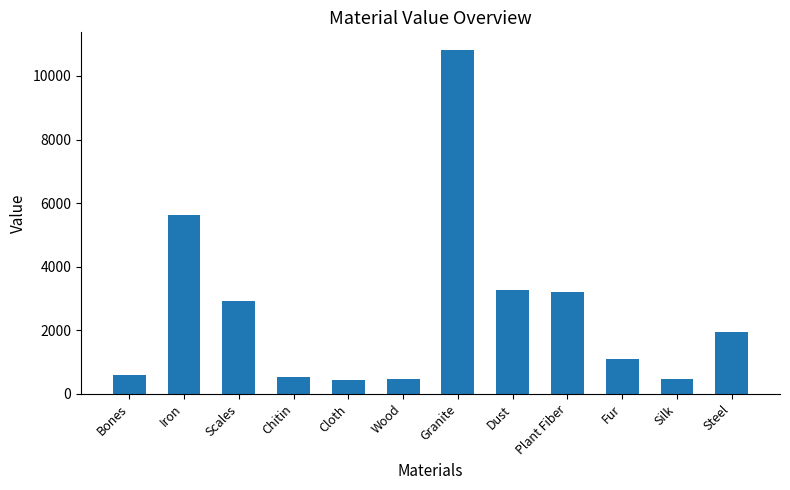

What value does the data have at Bones, to the nearest 100?

600